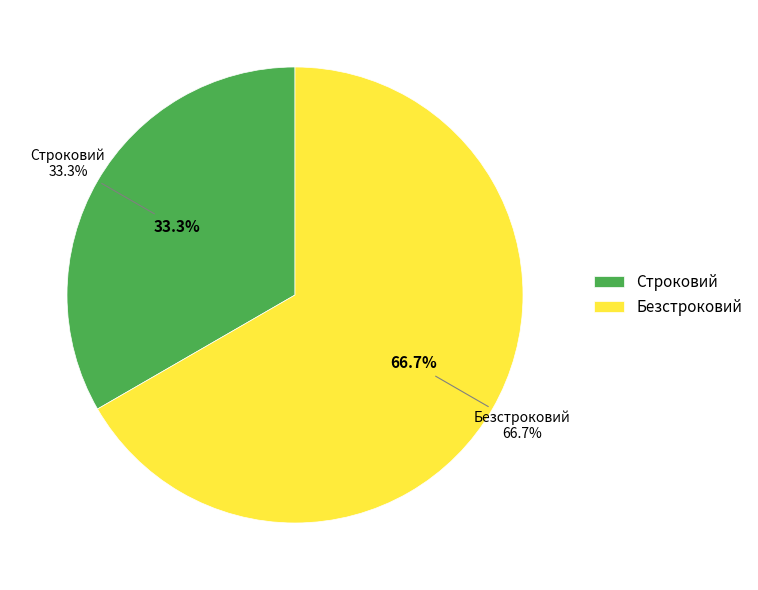

Which category accounts for the majority?

Безстроковий